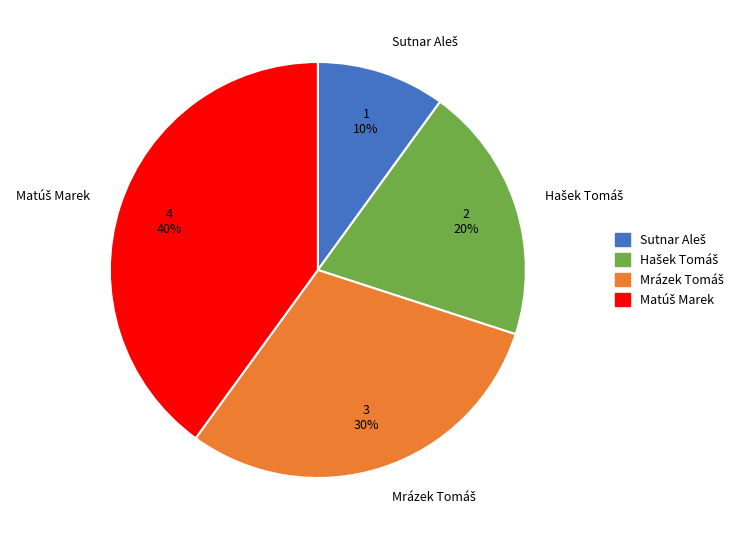

Is there a majority slice in this chart?

No